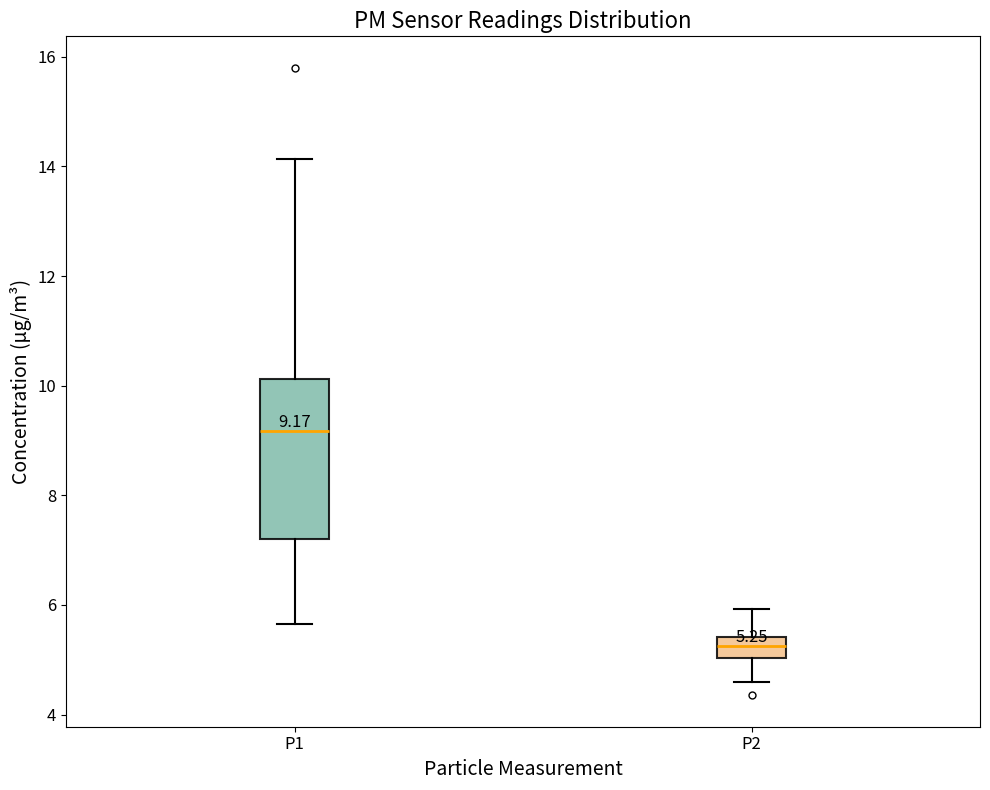

Which box's median line is the highest?

P1